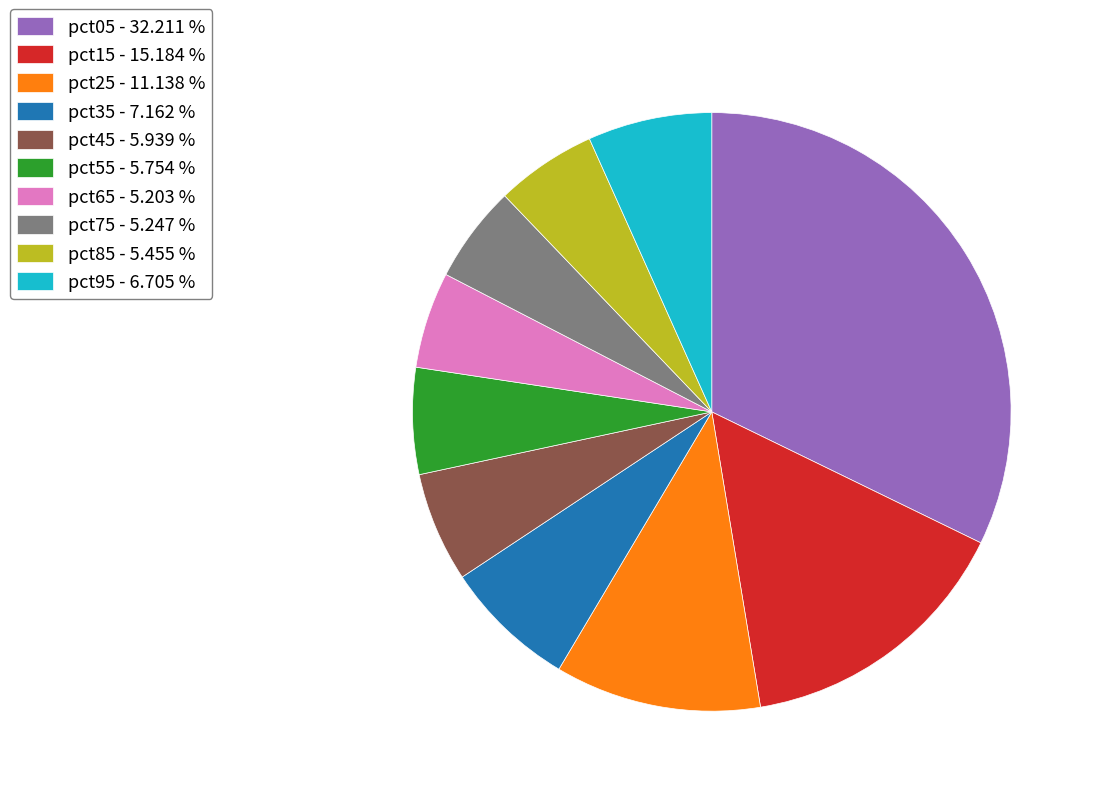

How many slices are in this pie chart?

10